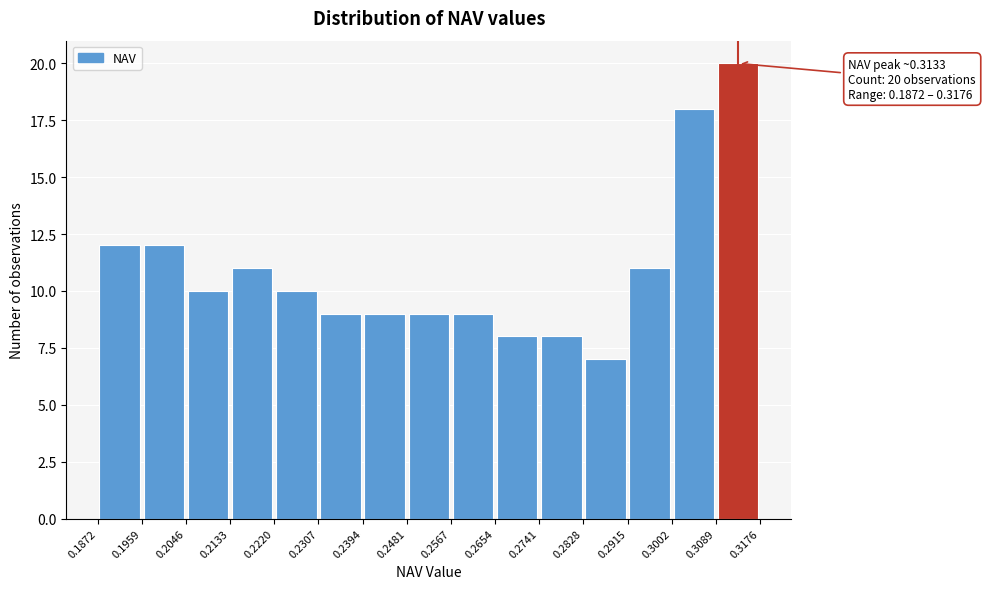

Over which range of the x-axis is the bar tallest?

0.3089 to 0.3176